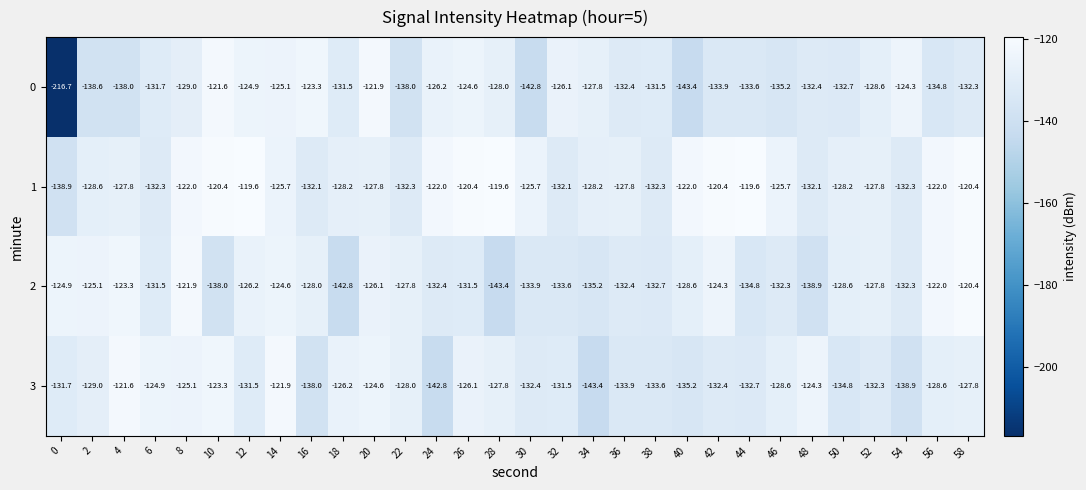

How many series are shown in this chart?

4